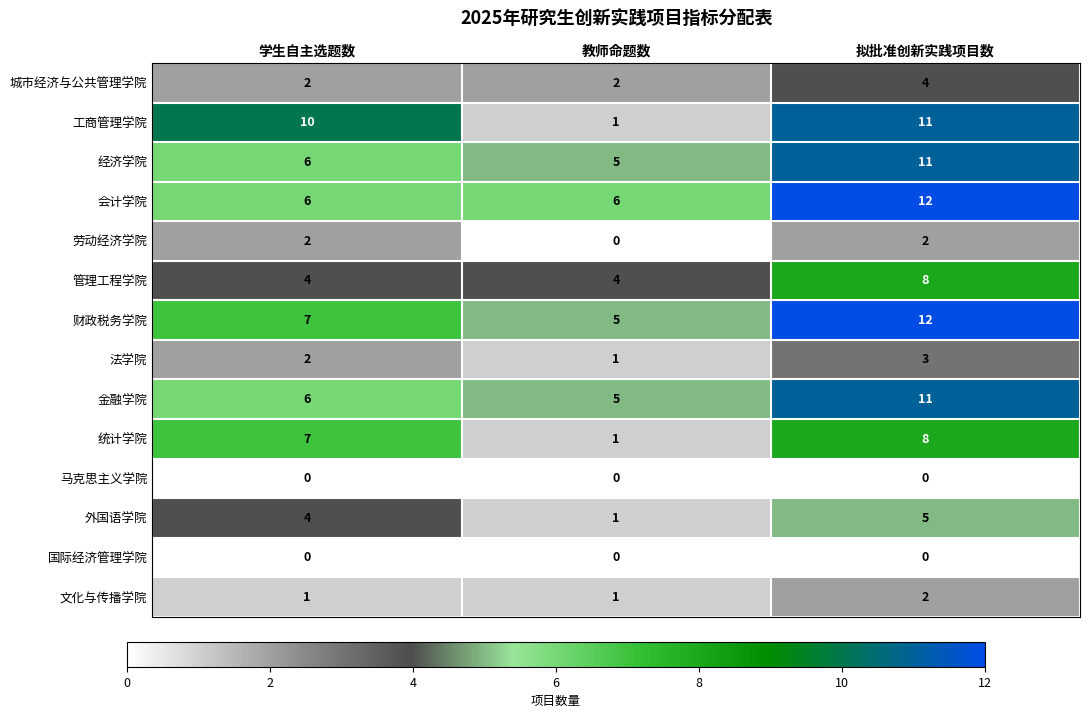

What is the difference between the maximum and minimum values in the 金融学院 series?

6